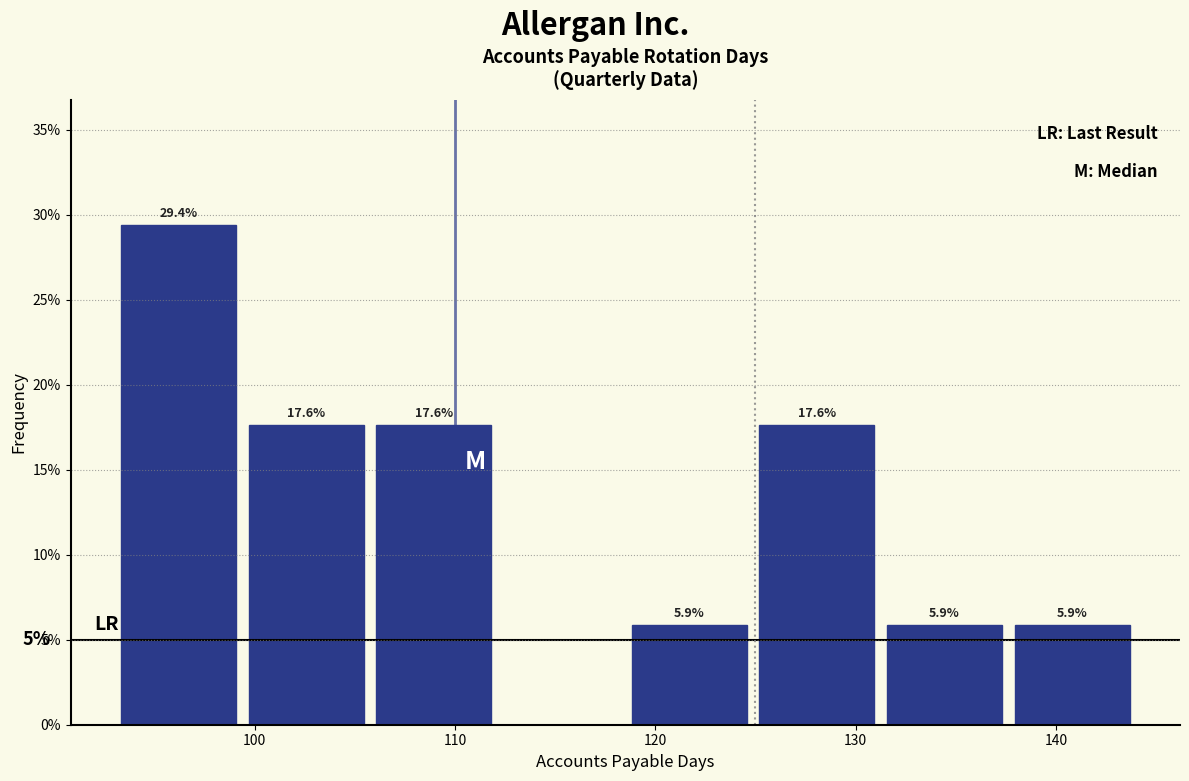

Which range on the x-axis has the tallest bar?

93 to 99